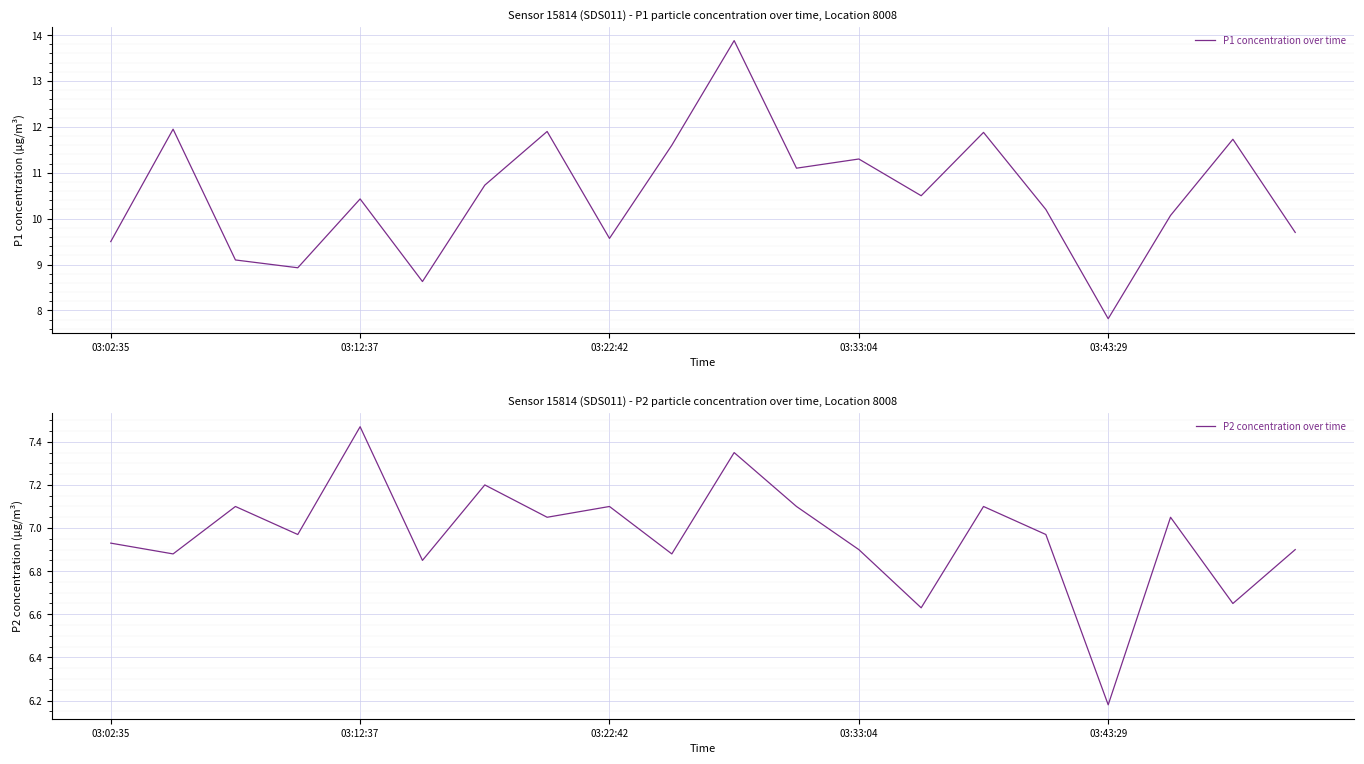

Which category has the lowest value in the P1 concentration over time series?

03:43:29